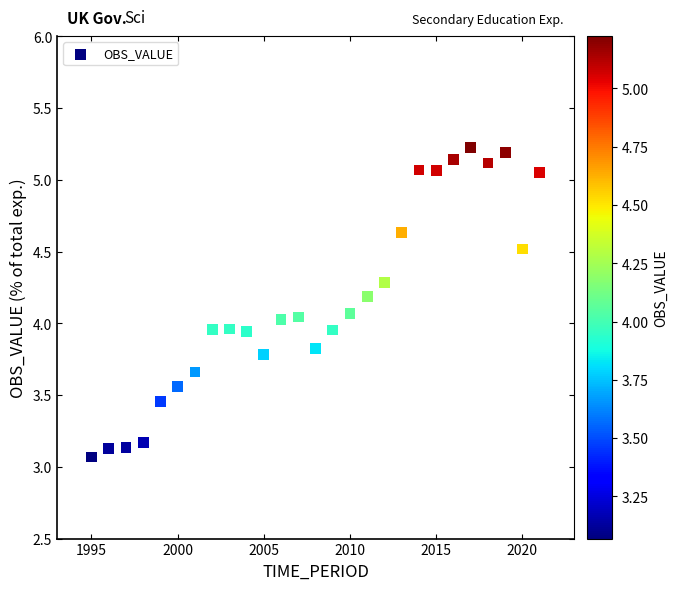

What is the range of Y values (max minus min)?

2.2